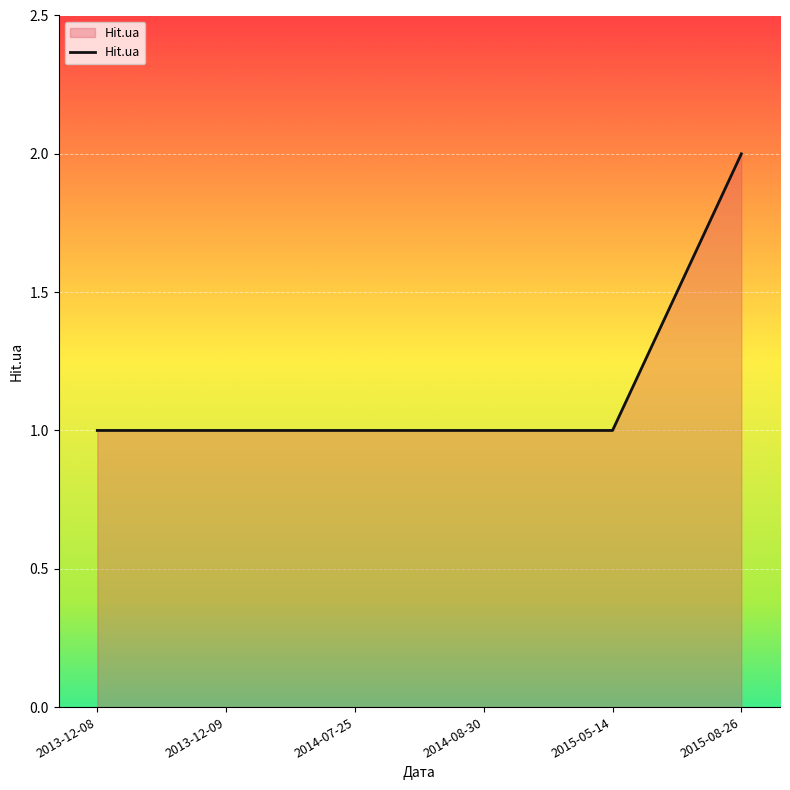

At which category does the chart reach its peak across all series?

2015-08-26